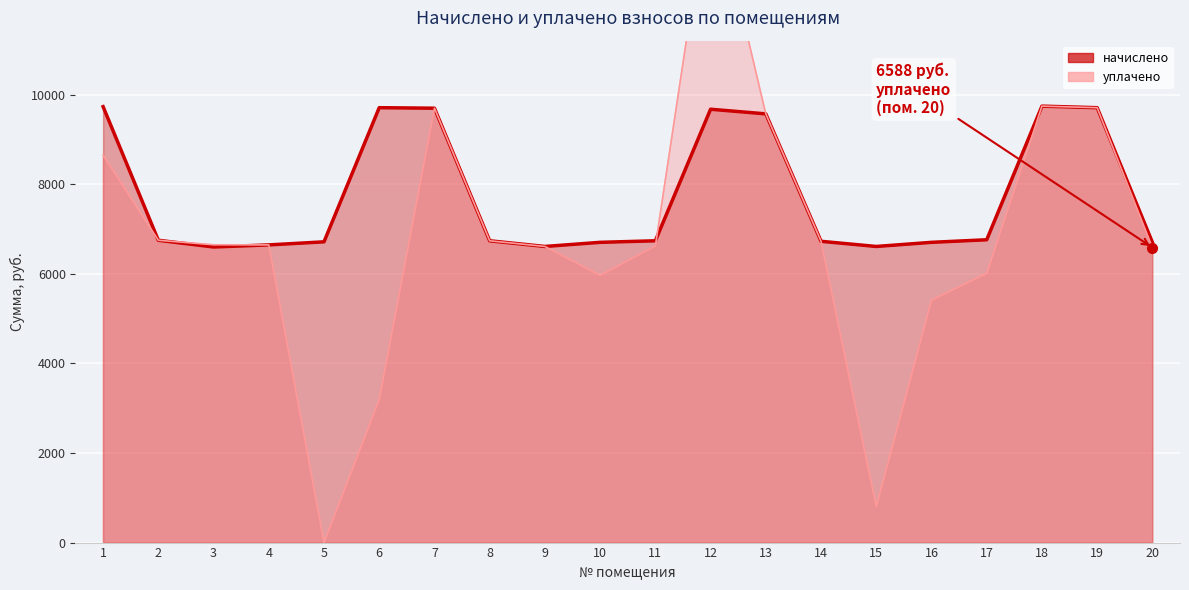

At how many categories does at least one series exceed 9440?

7